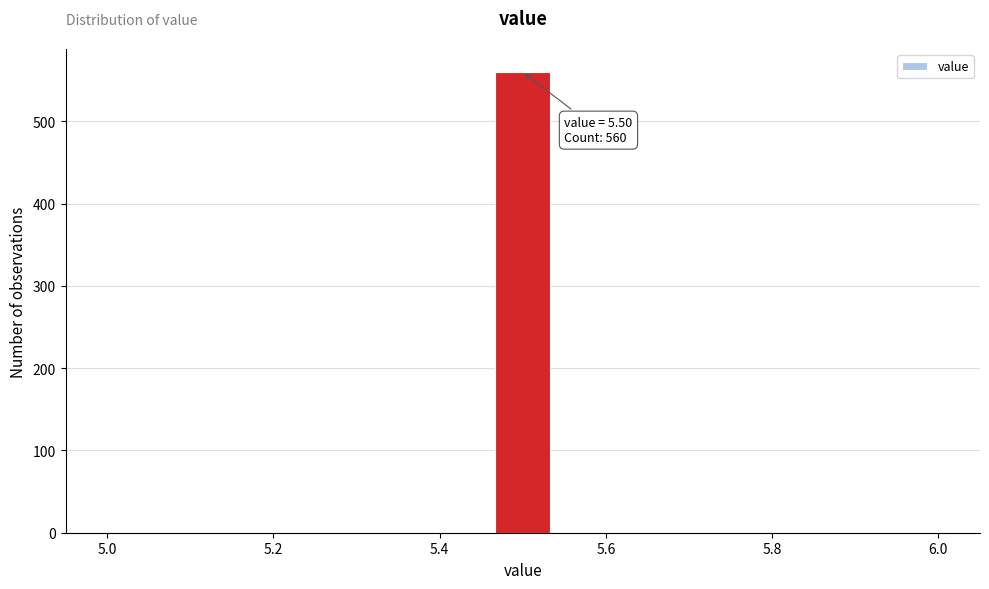

Around what value on the x-axis is the tallest bar? Give the approximate position of its centre, as read against the axis.

5.50